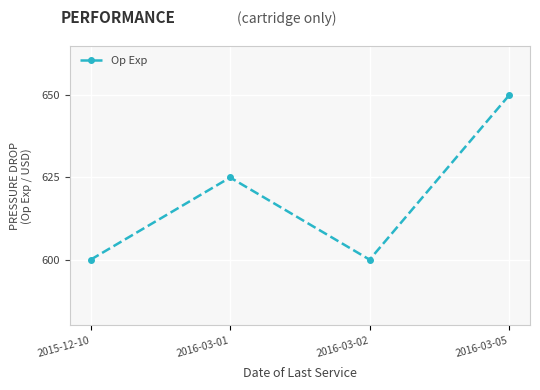

Reading left to right, what are all the values shown in this chart?

600	625	600	650